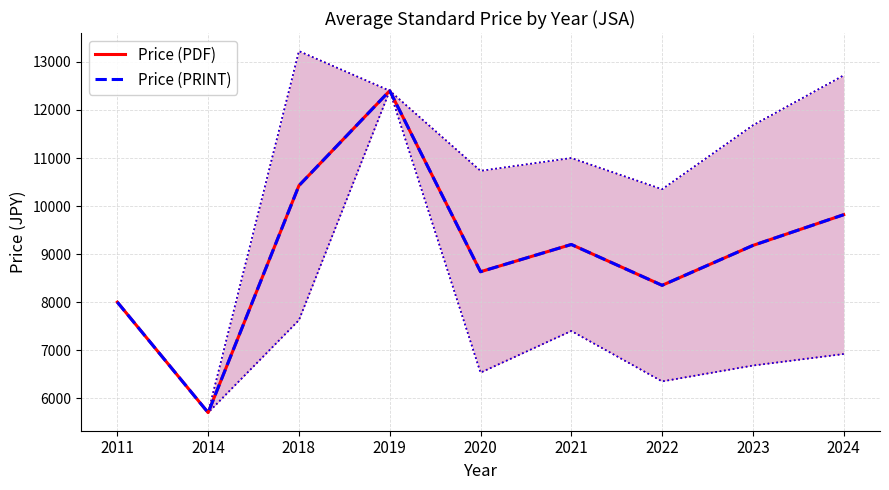

Which series has the largest total across all categories?

Price (PDF)